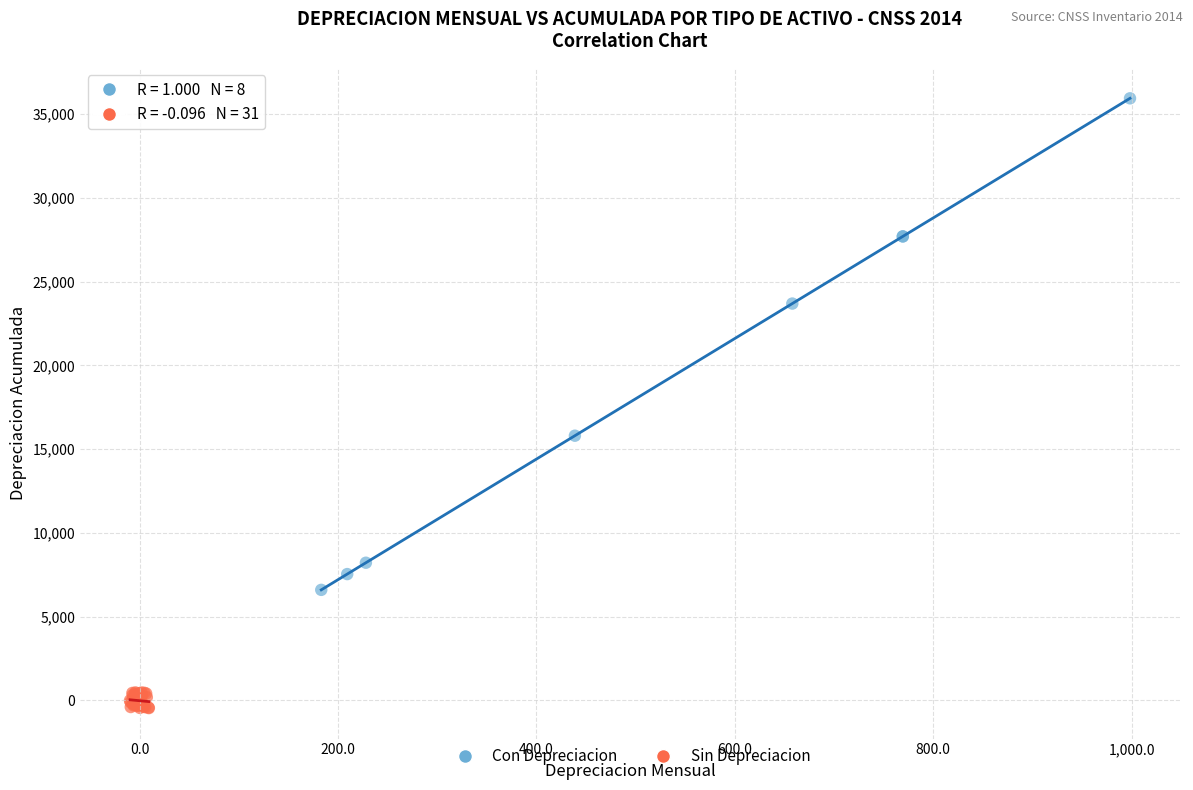

Which series has the largest Y range (max minus min)?

Con Depreciacion